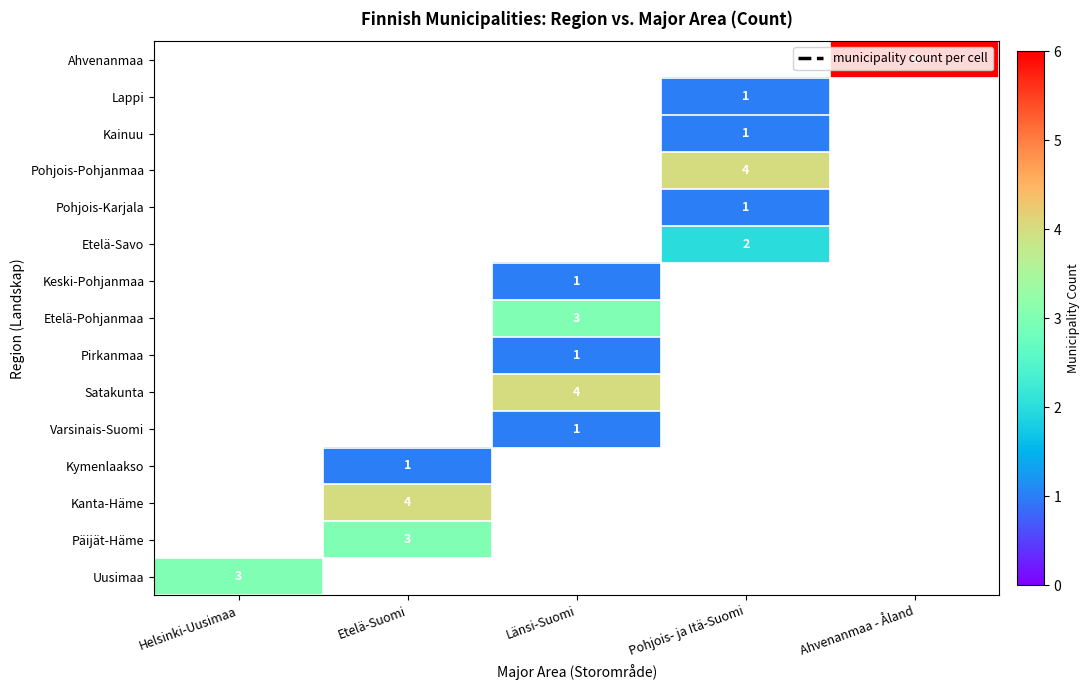

The value of Kanta-Häme at Etelä-Suomi is 4. True or false?

True